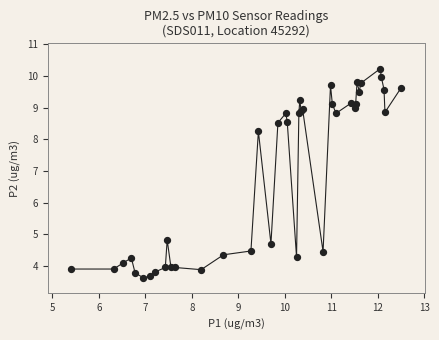

What Y value in the scatter plot is closest to 6?

4.8